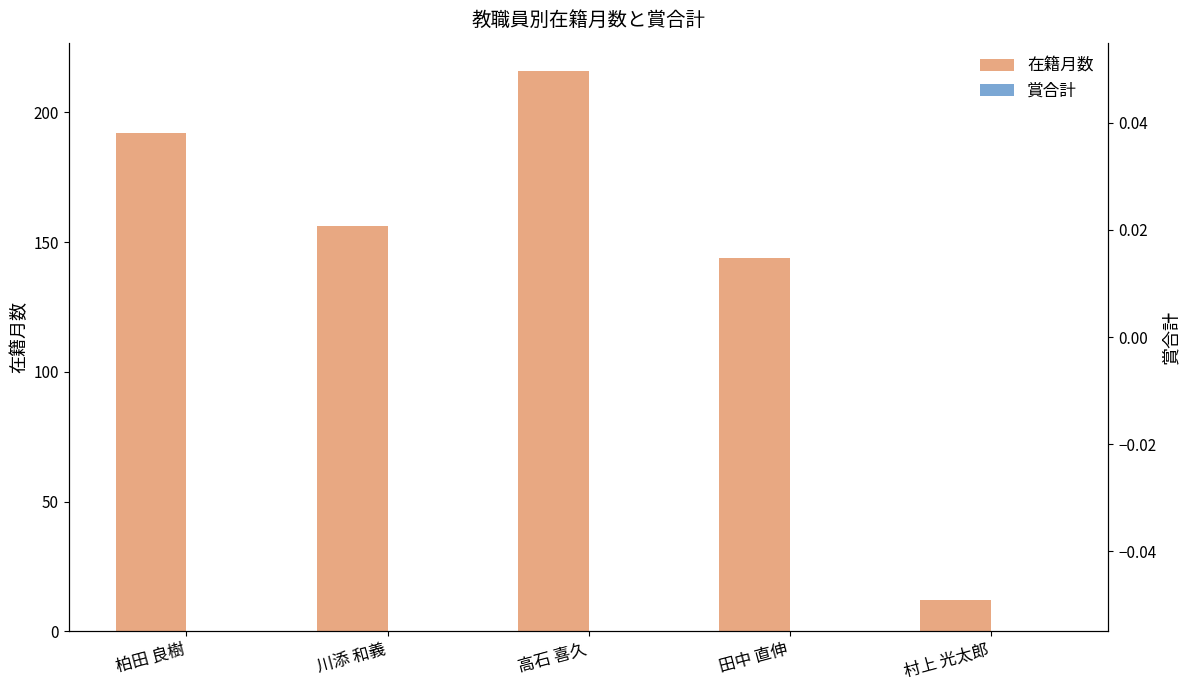

Rank the series at 村上 光太郎 from lowest to highest value.

賞合計, 在籍月数